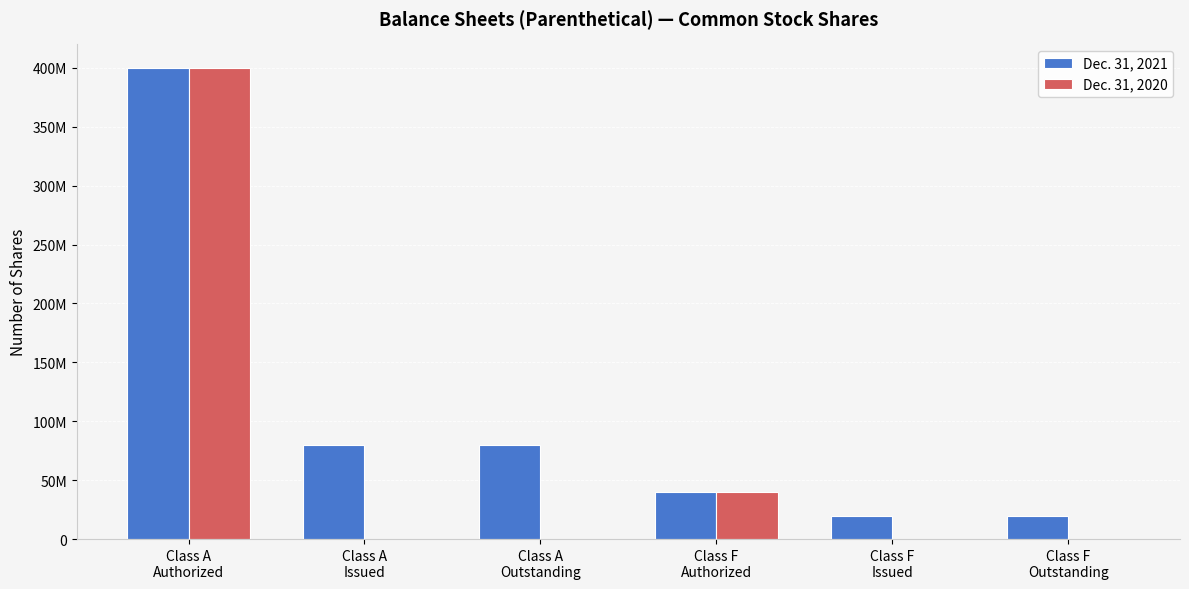

The value of Dec. 31, 2021 at Class F
Authorized is 40000000. True or false?

True